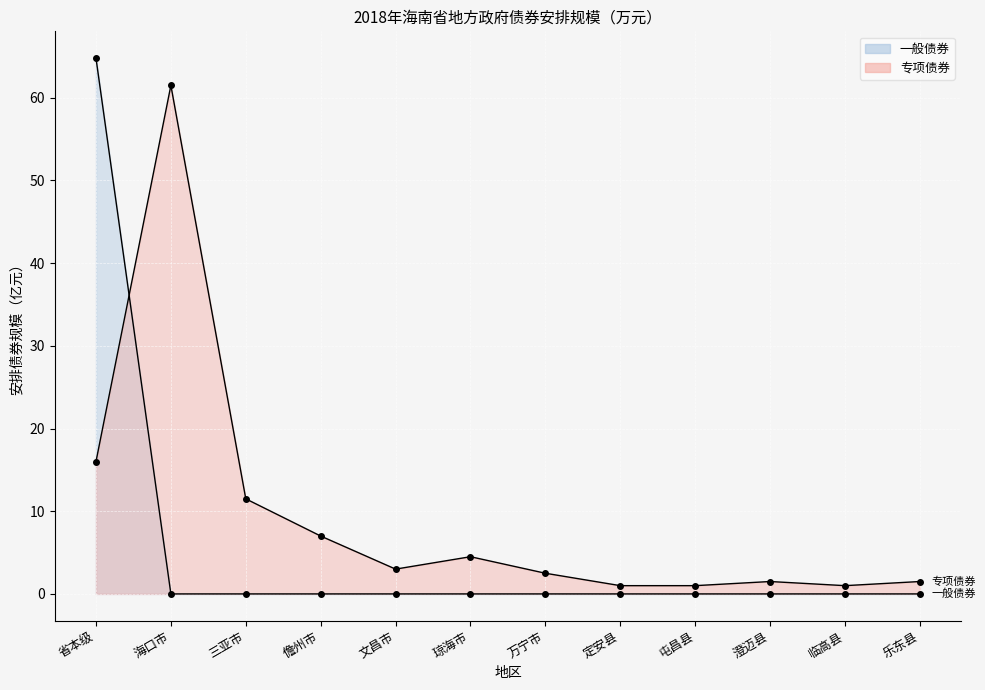

What is the difference between the 专项债券 values at 海口市 and 澄迈县?

60.0